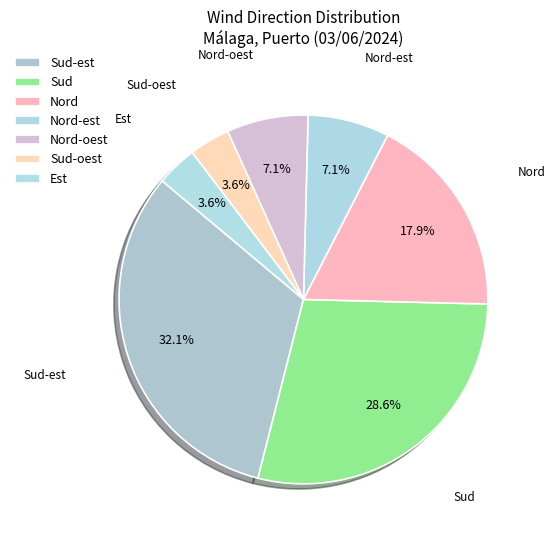

How many segments does this pie chart have?

7